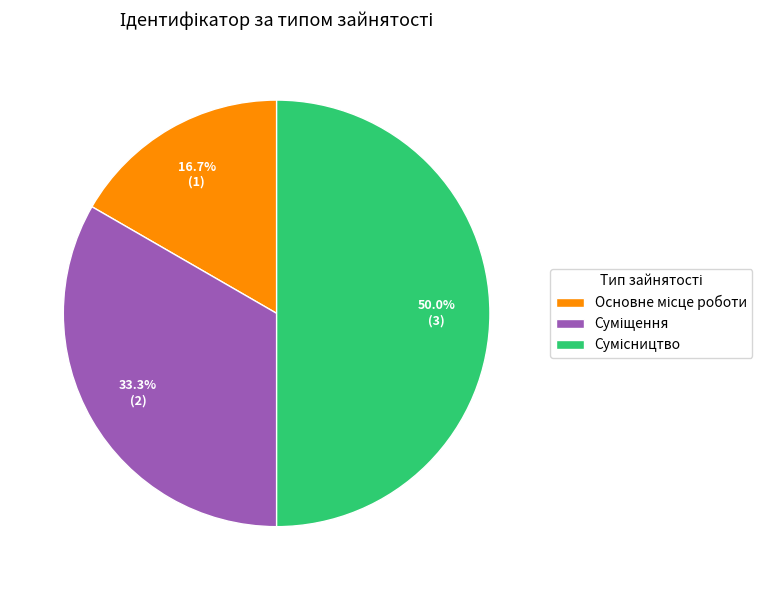

Is it true that Суміщення is 44% of the pie?

False